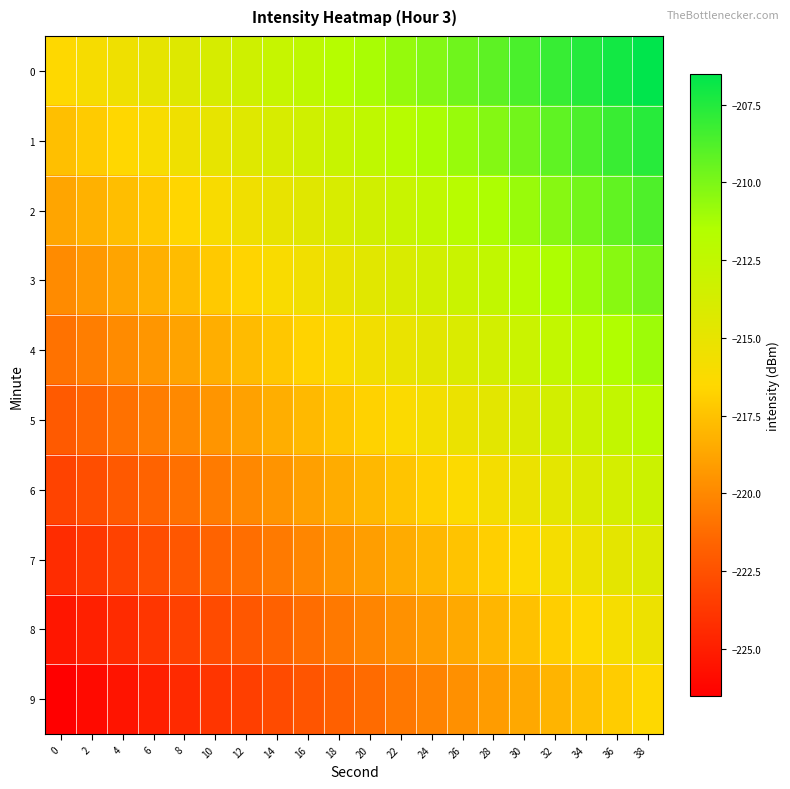

What is the smallest value displayed?

-226.5